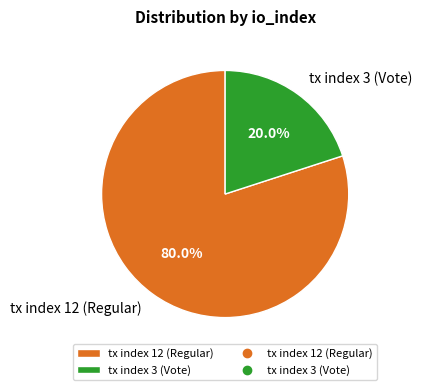

What is the largest slice in the pie chart?

tx index 12 (Regular)